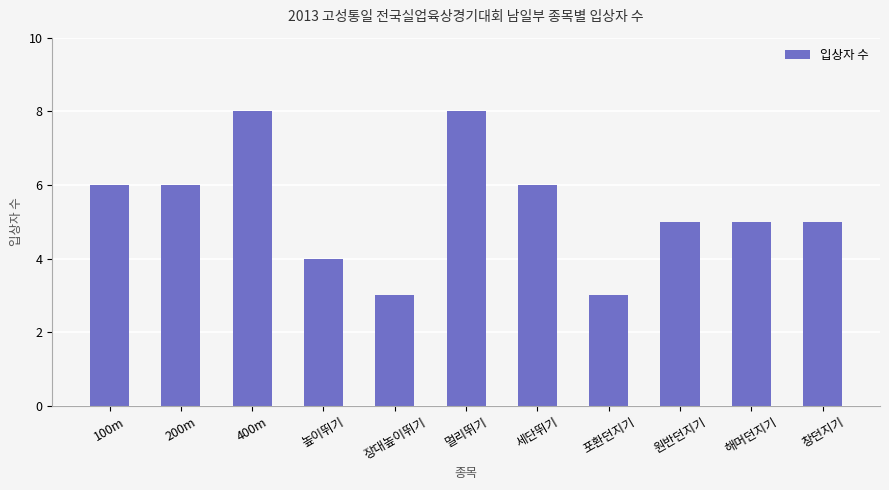

Reading left to right, what are all the values shown in this chart?

100m=6	200m=6	400m=8	높이뛰기=4	장대높이뛰기=3	멀리뛰기=8	세단뛰기=6	포환던지기=3	원반던지기=5	해머던지기=5	창던지기=5